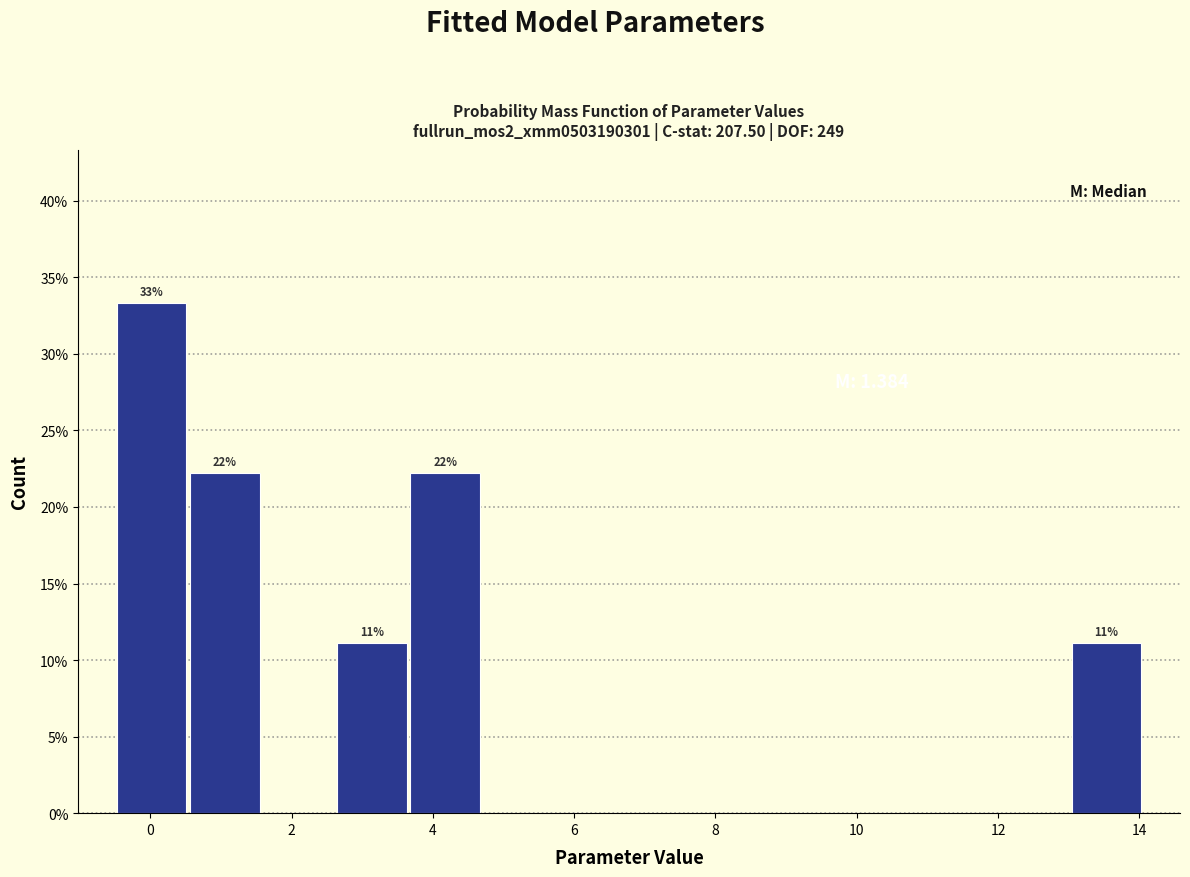

Which range on the x-axis has the tallest bar?

-0.6 to 0.6